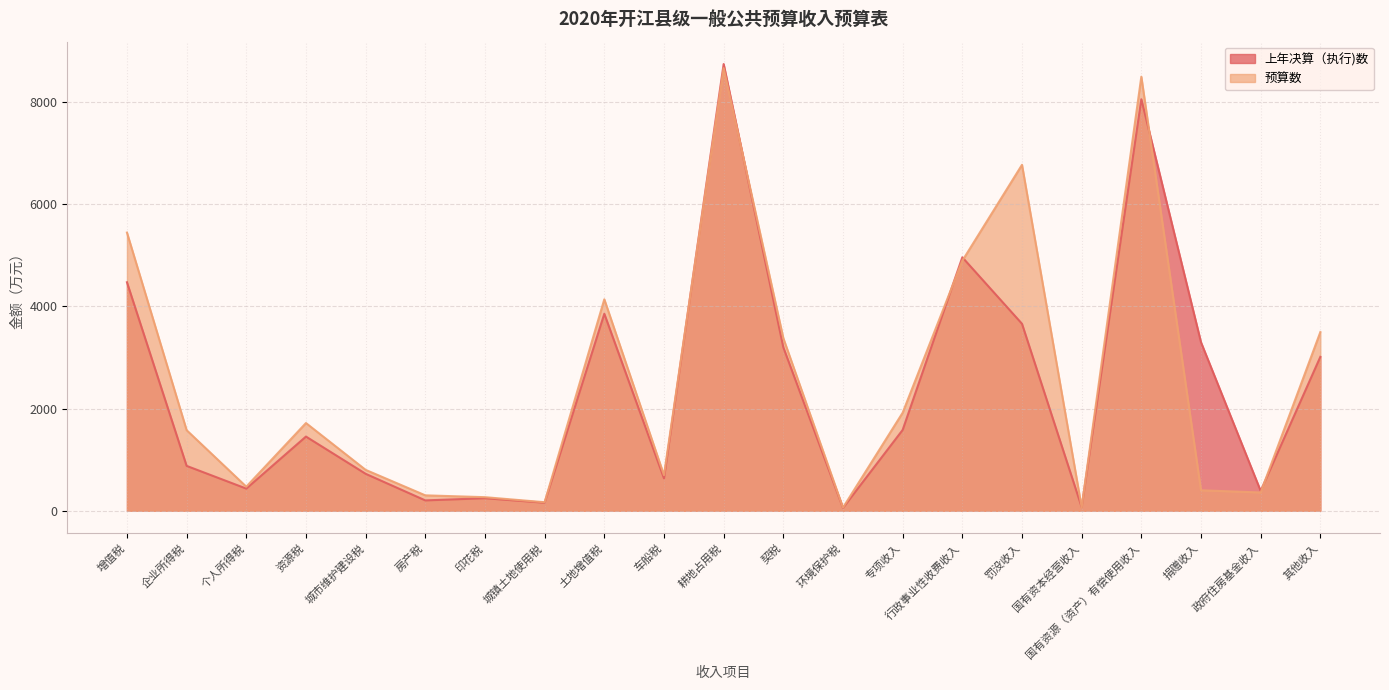

What is the difference between the maximum and minimum values in the 上年决算（执行)数 series?

8693